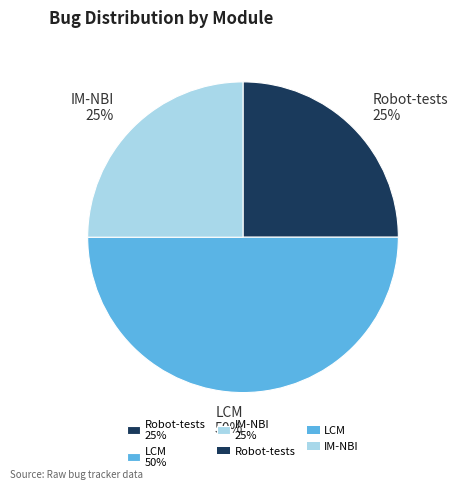

To the nearest percent, what is the difference between the LCM and IM-NBI slice percentages?

25%